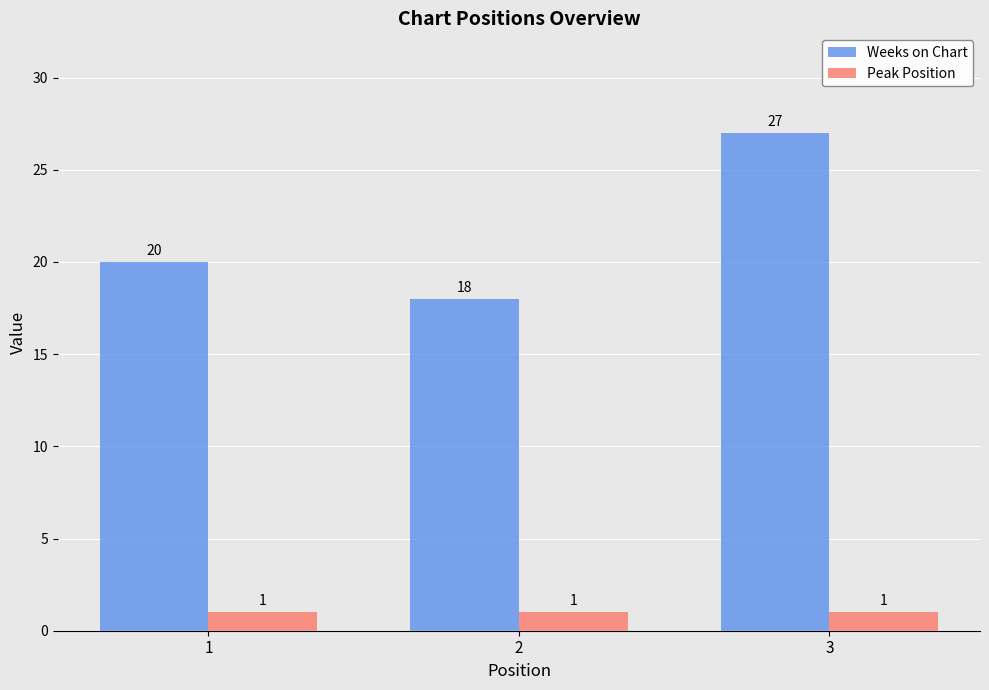

Is it true that Weeks on Chart equals 8 at 1?

False